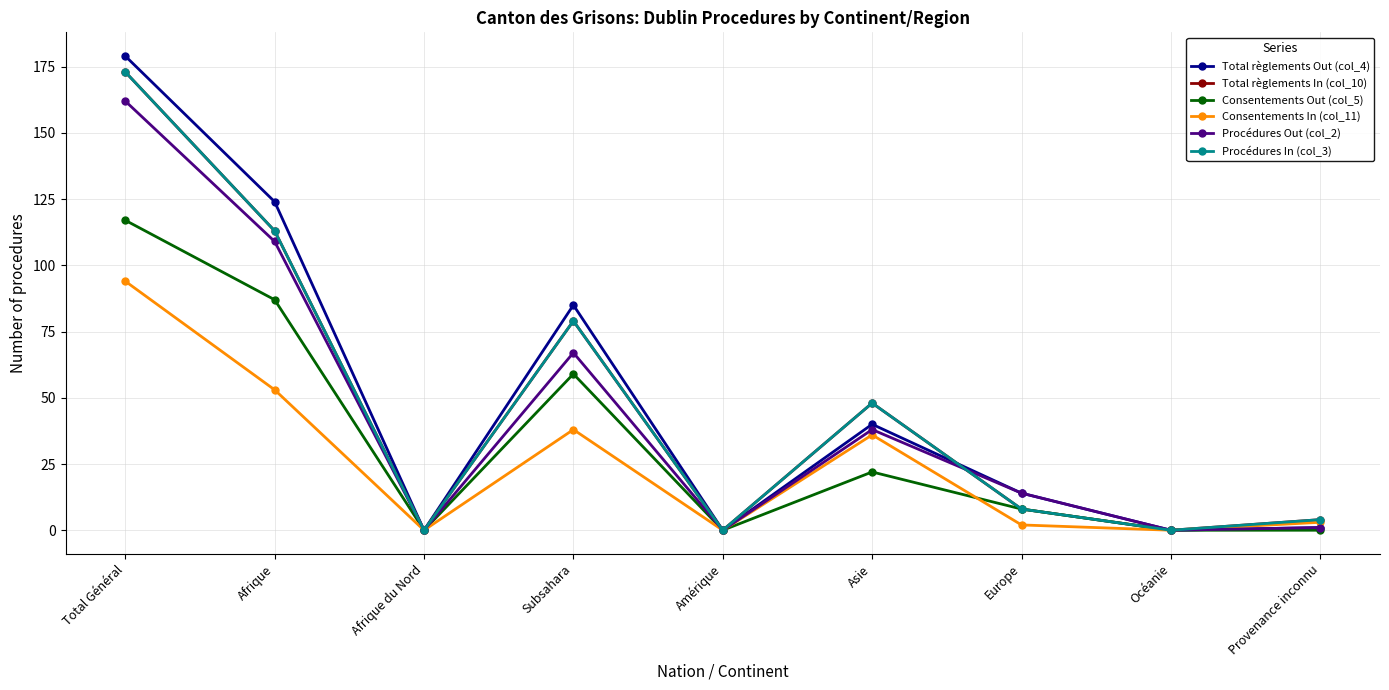

Where is the first local minimum for Consentements Out (col_5)?

Afrique du Nord